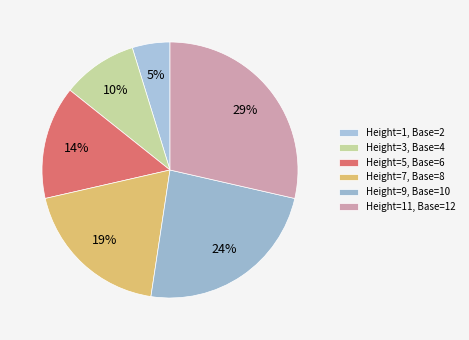

To the nearest percent, what is the difference between the largest and smallest slice percentages?

24%